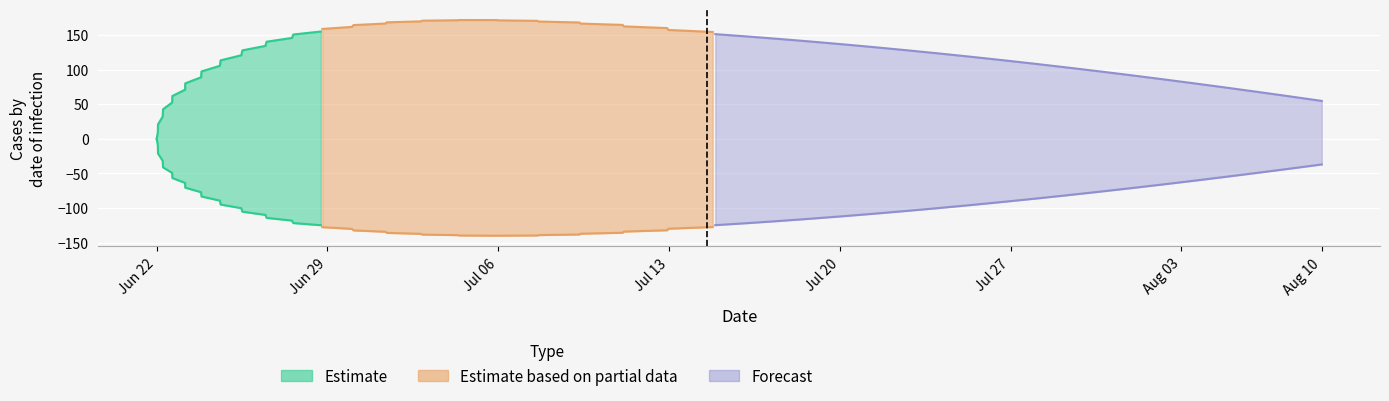

At which label is Estimate_partial_upper closest to 162?

Jun 29